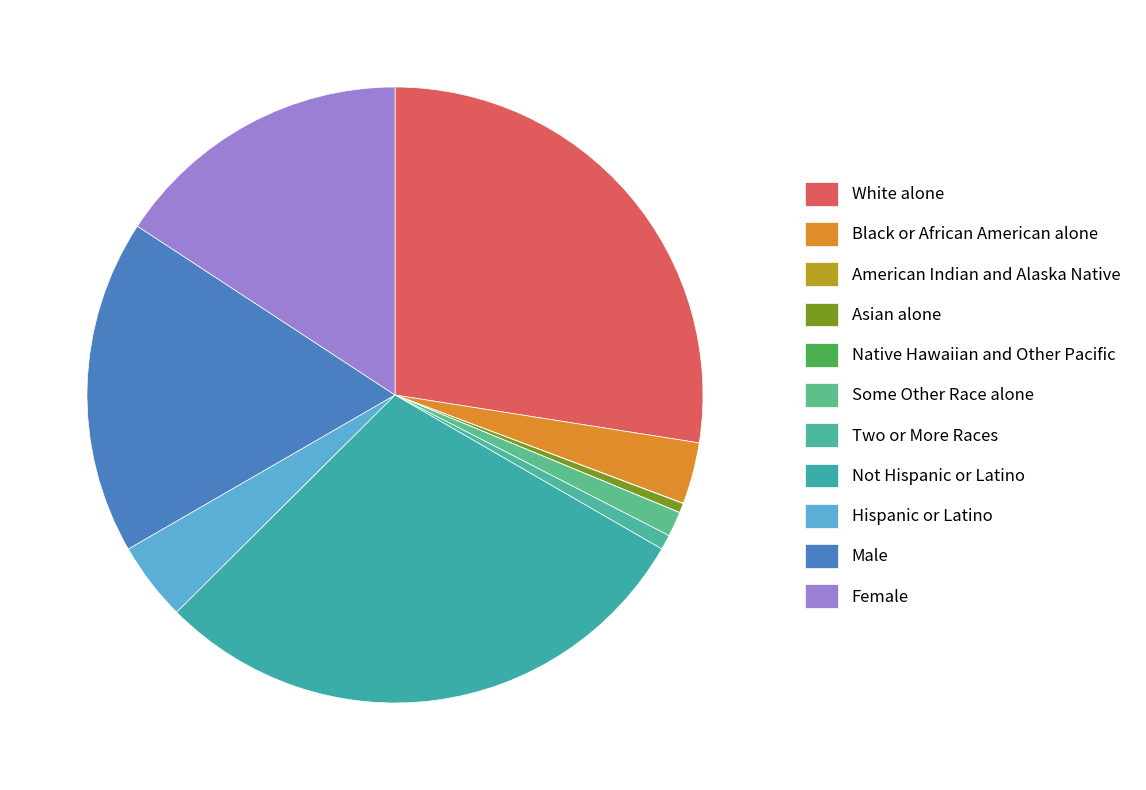

Does Native Hawaiian and Other Pacific account for over 50% of the chart?

No